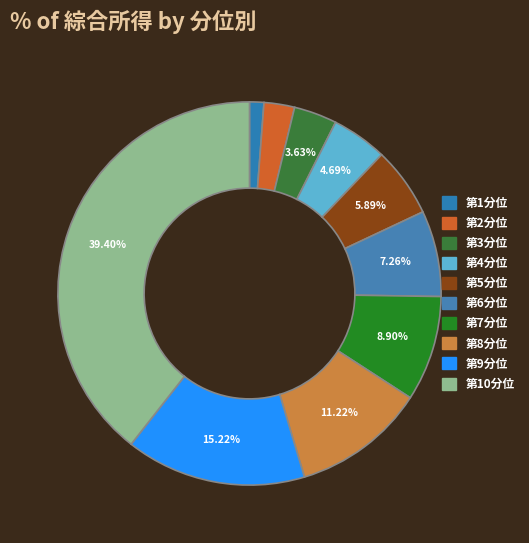

To the nearest percent, what percentage of the pie is 第10分位?

39%